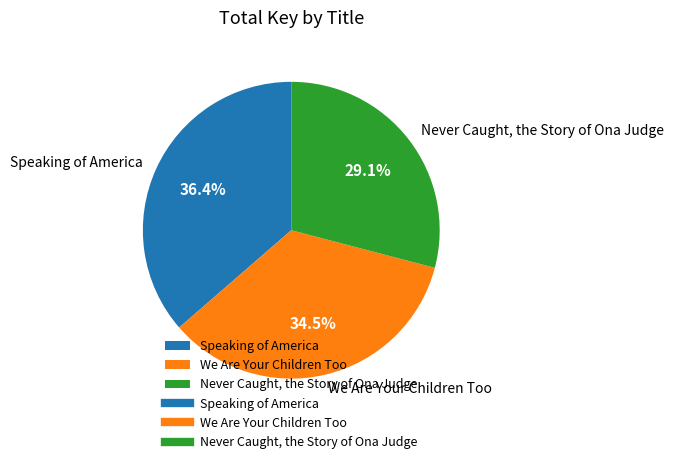

Which category has the biggest portion of the pie?

Speaking of America